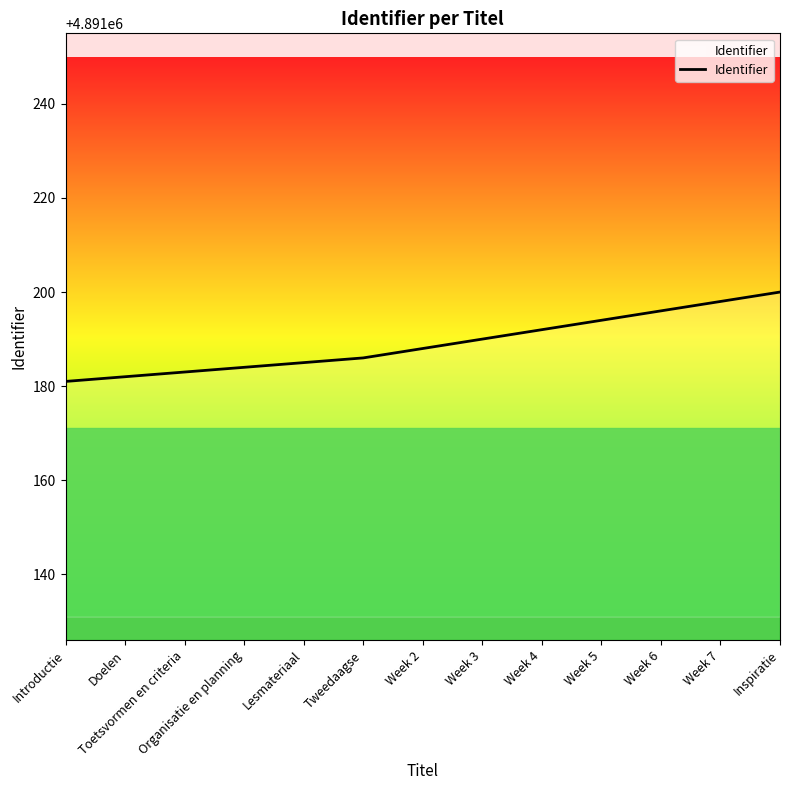

The chart shows a value of 6725805 at Week 7. True or false?

False